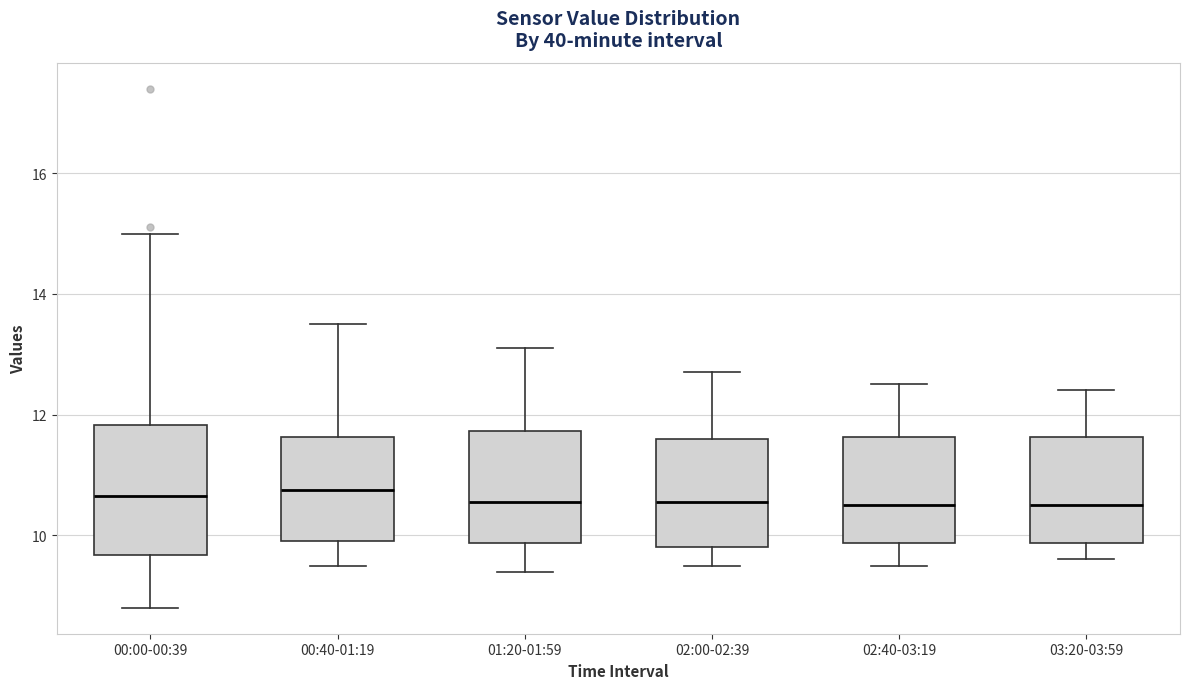

Which box is the tallest, from its lower edge to its upper edge?

00:00-00:39